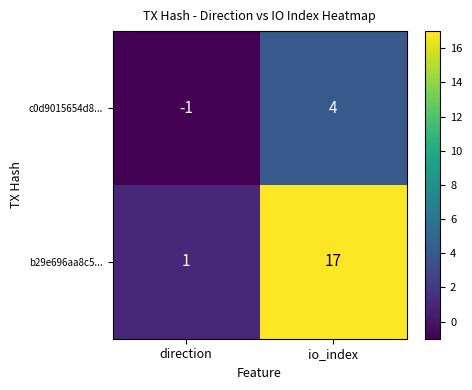

What is the sum of the c0d9015654d8... values at io_index and direction?

3